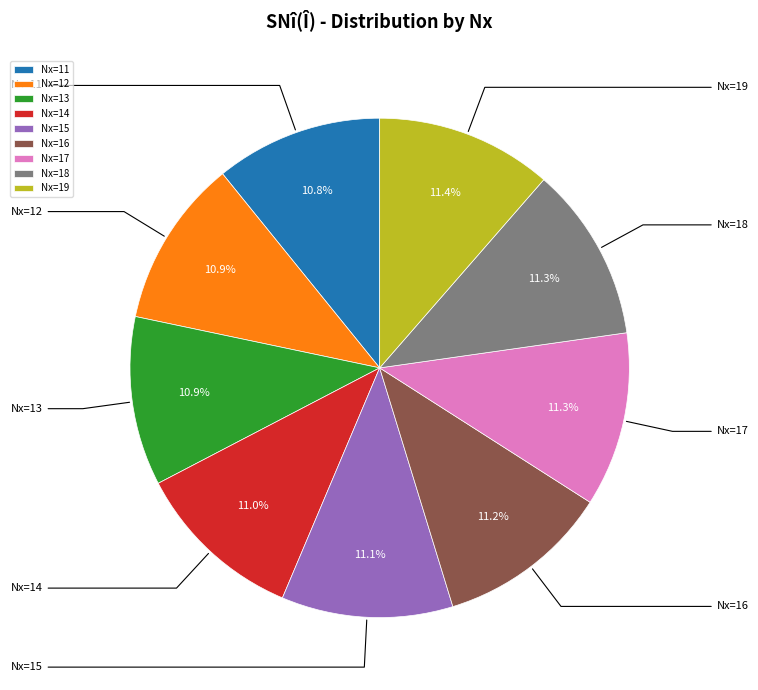

What is the ratio of the value at Nx=14 to the value at Nx=11?

1.0